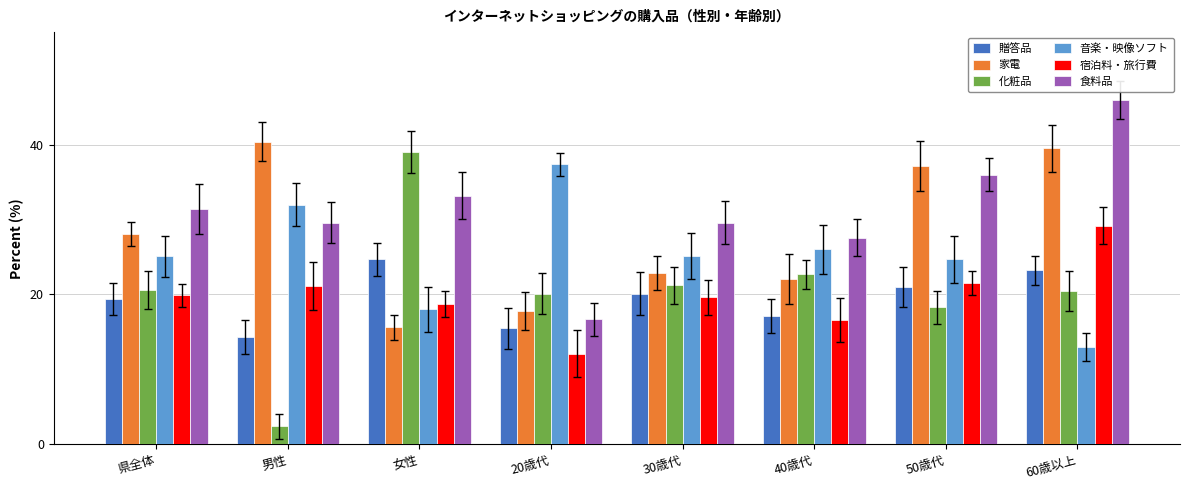

True or false: 化粧品 has a value of 21.2 at 30歳代.

True